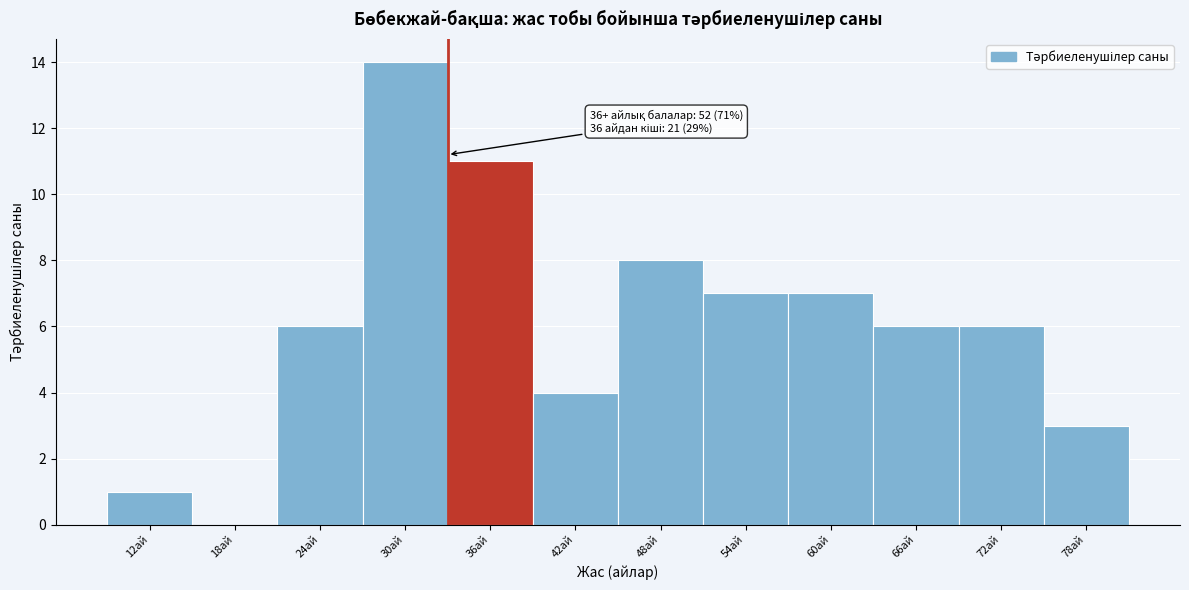

Reading right to left, what are all the values shown in this chart?

78ай=3	72ай=6	66ай=6	60ай=7	54ай=7	48ай=8	42ай=4	36ай=11	30ай=14	24ай=6	18ай=0	12ай=1